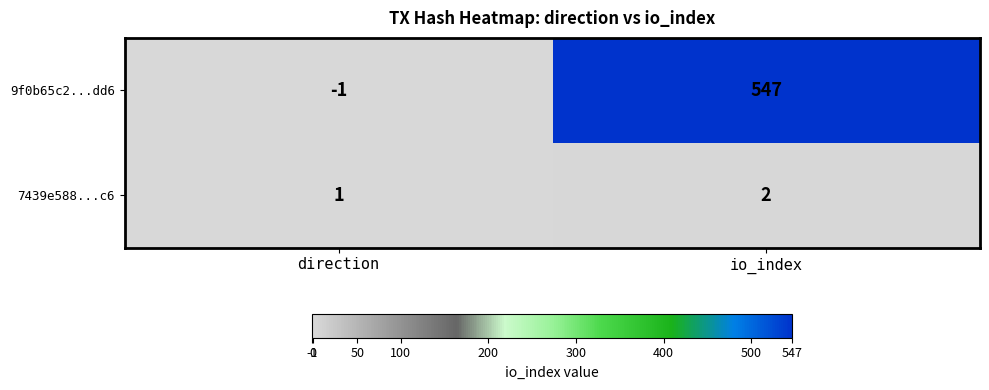

List the series in order of their peak value, highest first.

9f0b65c2...dd6, 7439e588...c6